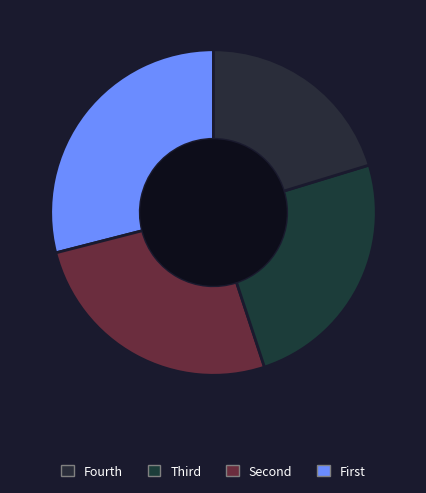

Count the number of slices in the pie.

4